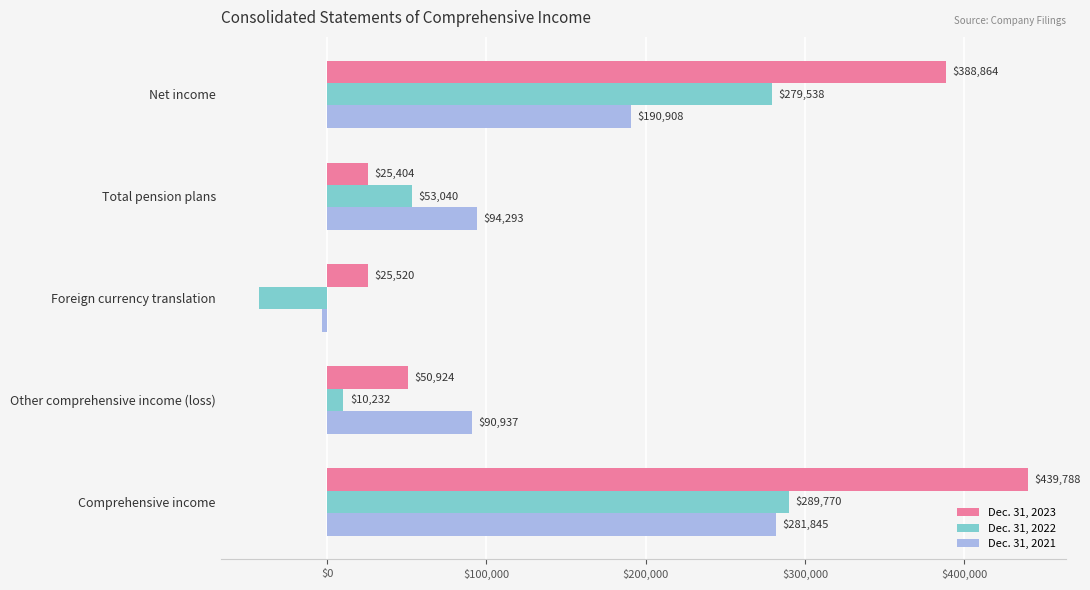

True or false: Dec. 31, 2023 has a value of 25404 at Total pension plans.

True